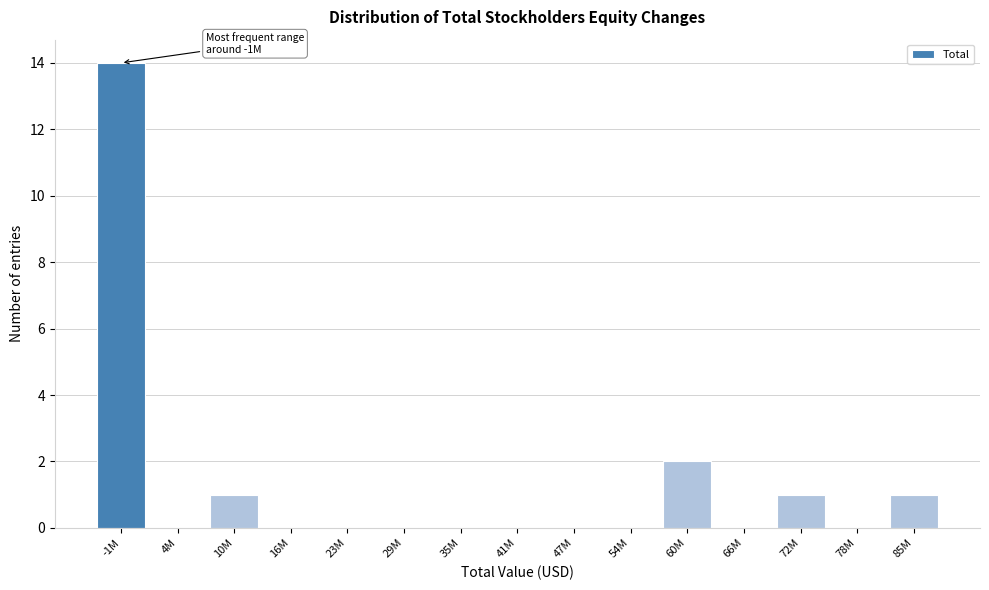

Reading right to left, transcribe all the data shown in this chart.

85M=1	78M=0	72M=1	66M=0	60M=2	54M=0	47M=0	41M=0	35M=0	29M=0	23M=0	16M=0	10M=1	4M=0	-1M=14